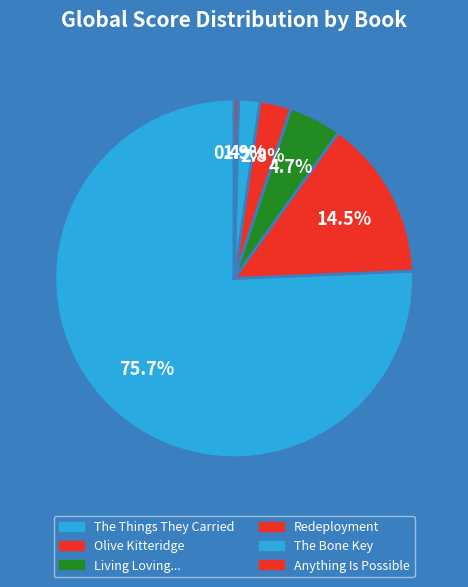

How many slices are in this pie chart?

6